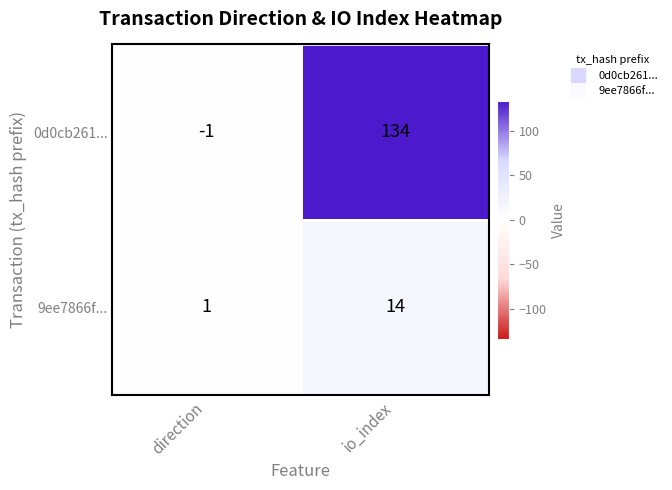

What is the spread (max minus min) of values at direction?

2